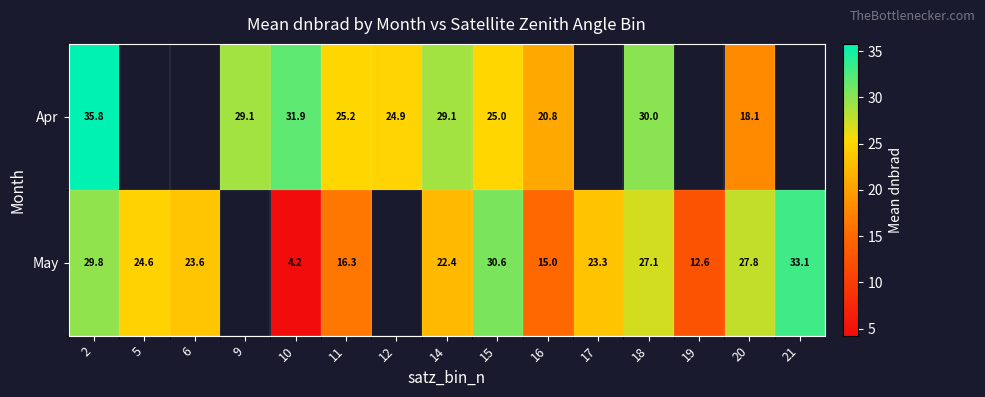

True or false: Apr has a value of 30.0 at 18.

True